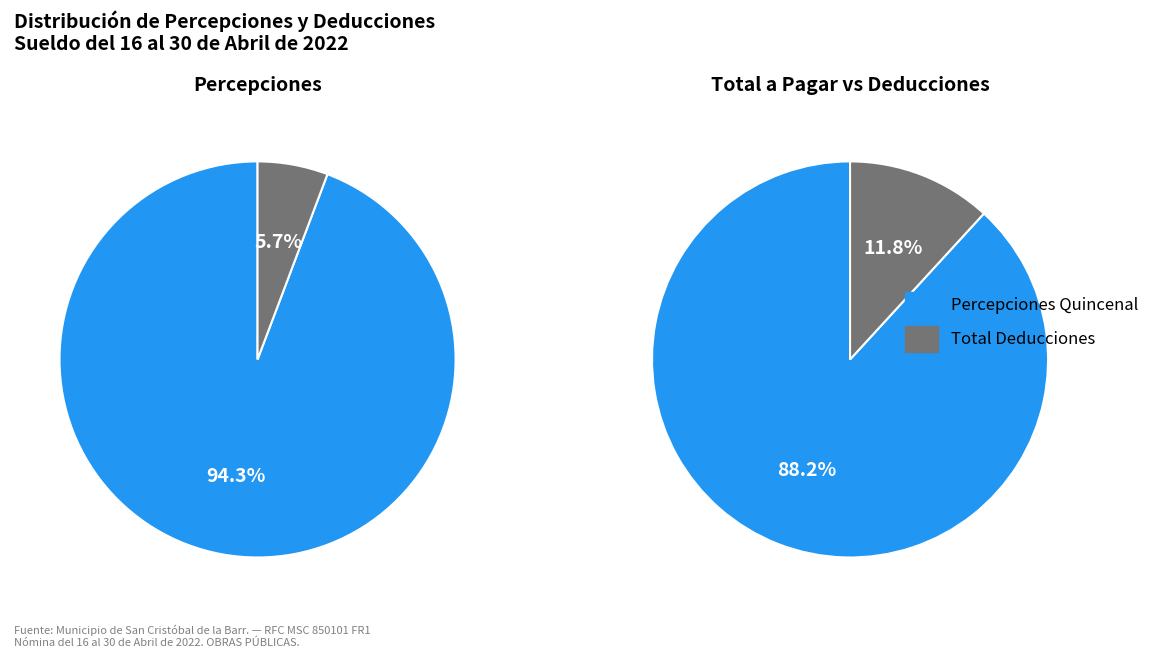

True or false: JULIAN MADERA CASTRO accounts for 1% of the total.

False